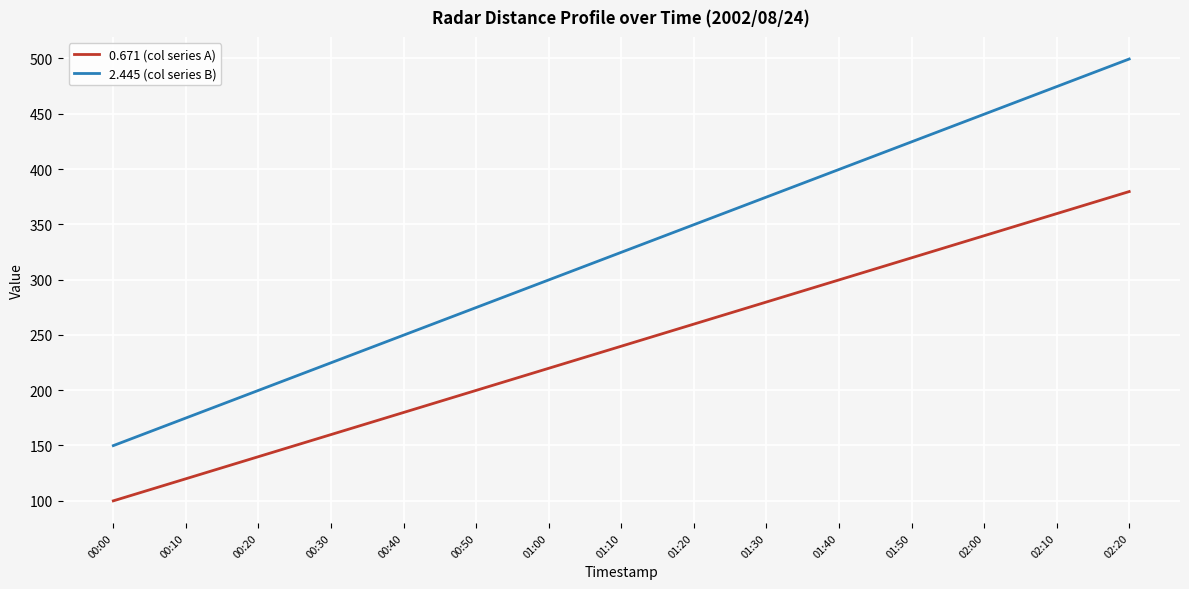

Which category has the lowest value across all series?

00:00